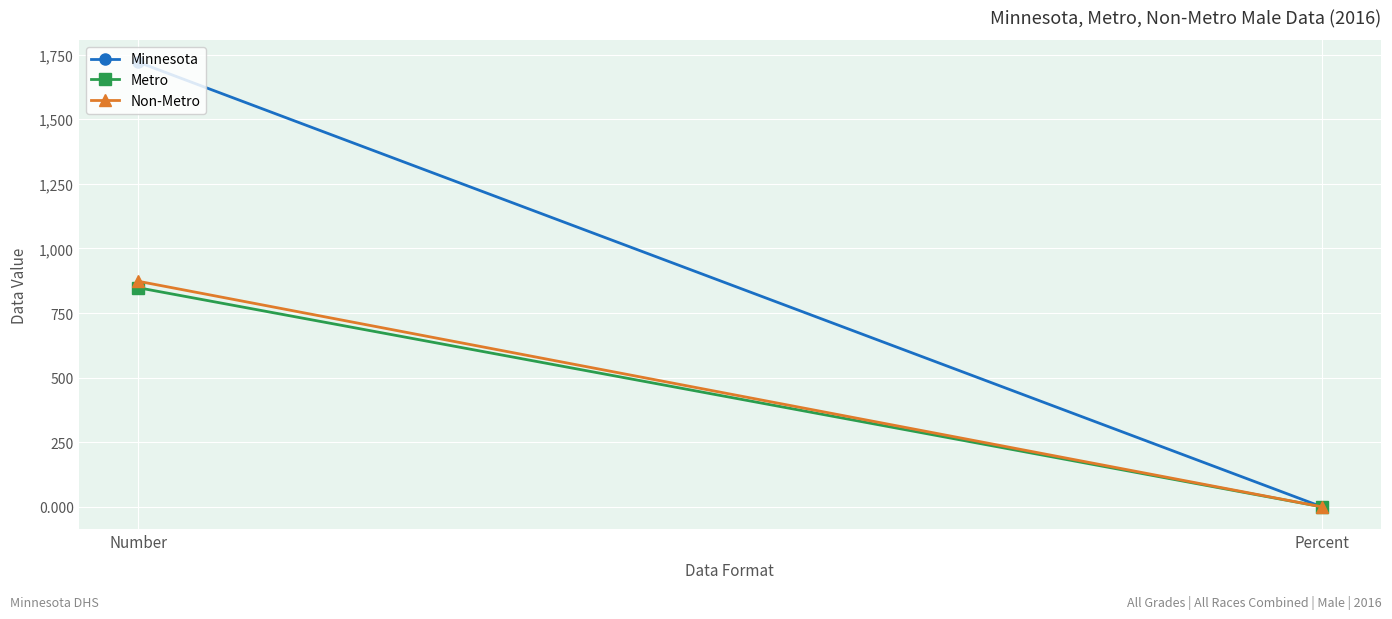

At which label does Metro reach its peak?

Number